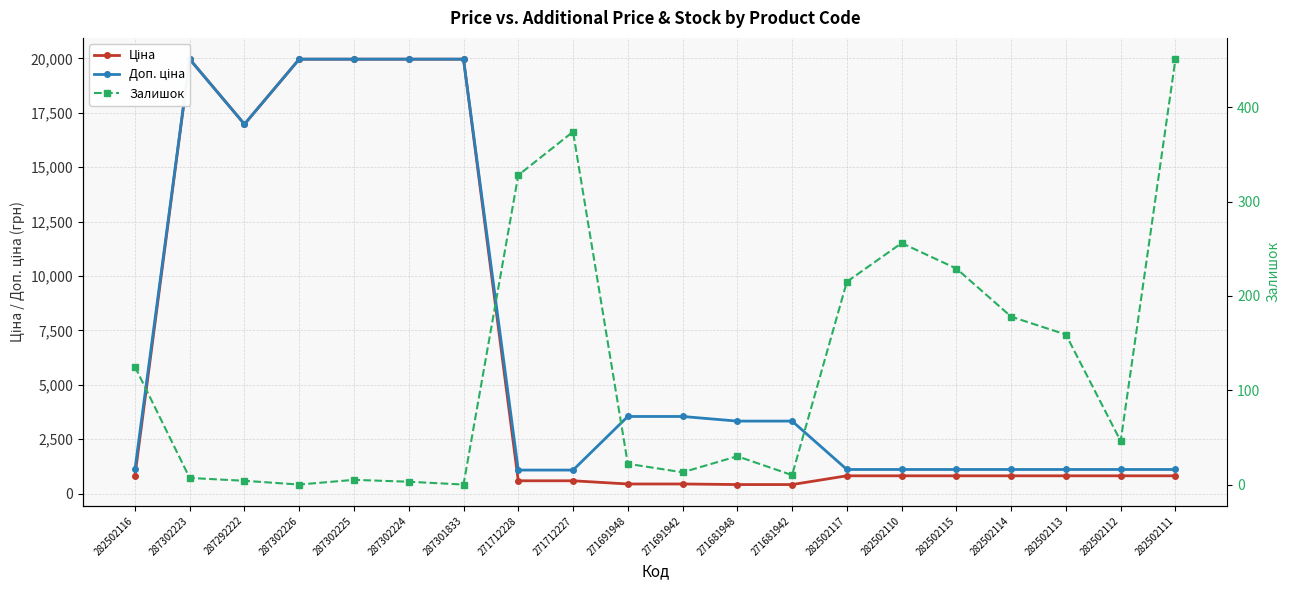

Between 282502117 and 287301833, which is larger?

287301833